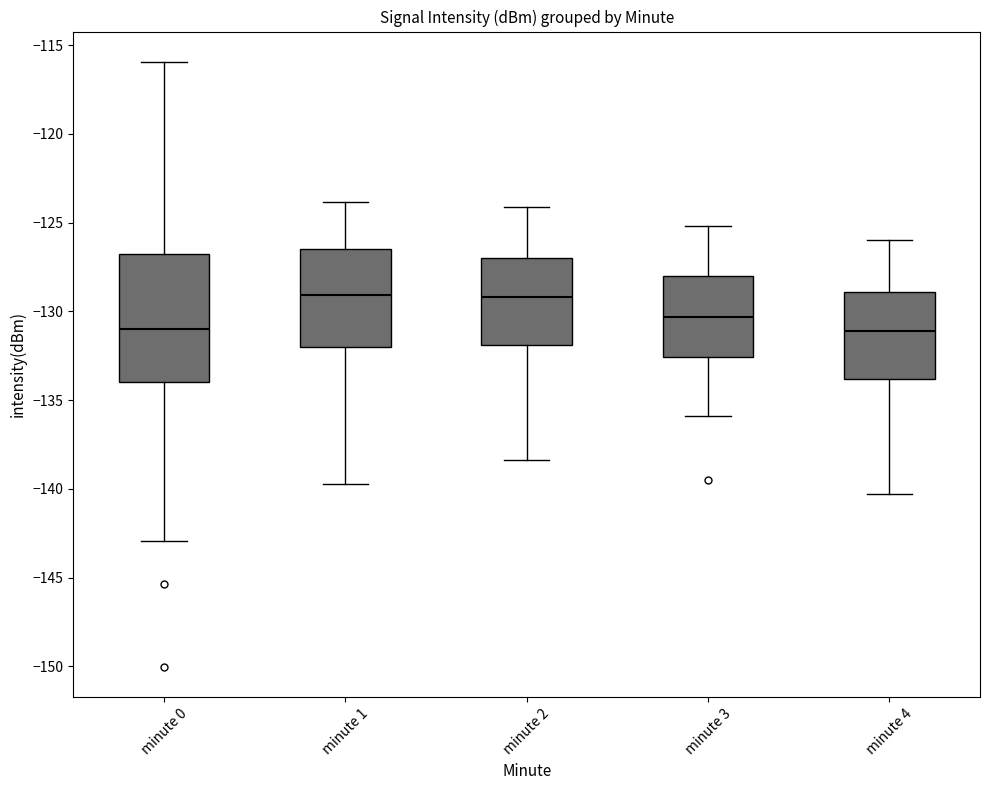

Where is the lower edge of the box for minute 0 on the y-axis? The values are not printed on the chart, so give them approximately, as read against the axis.

-134.0